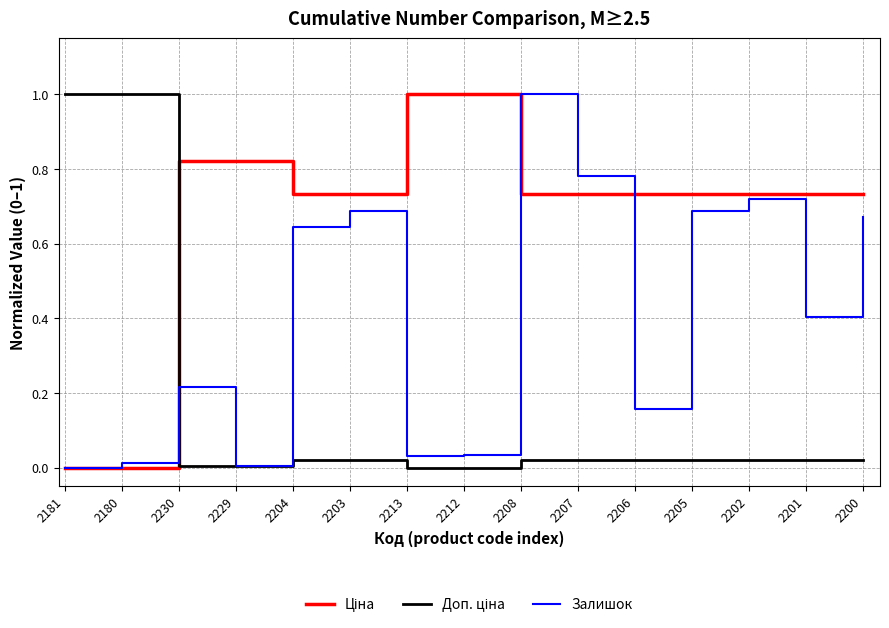

The value of Залишок at 2181 is -0.4. True or false?

False